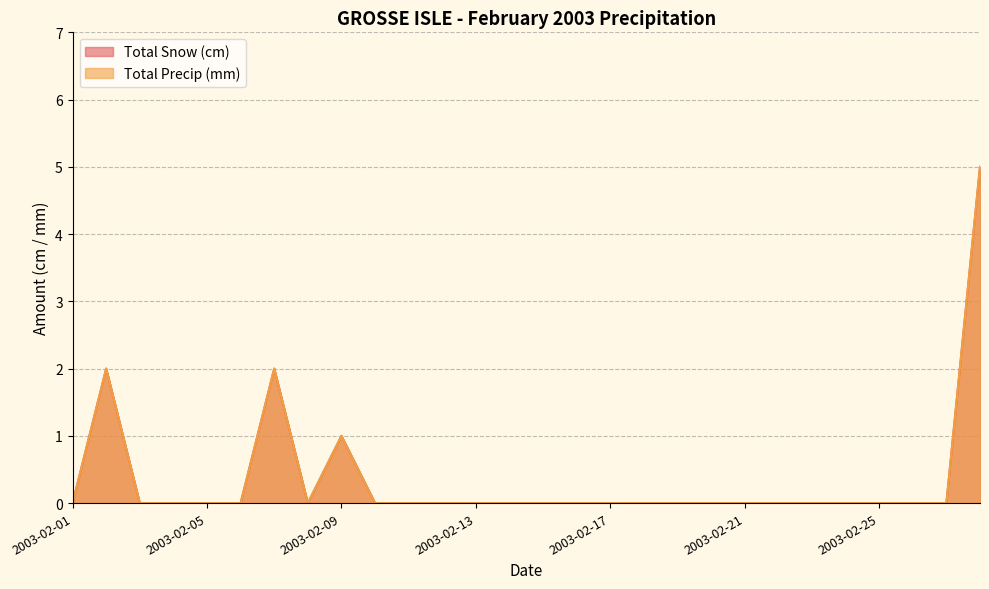

At which label does Total Precip (mm) reach its minimum?

2003-02-01